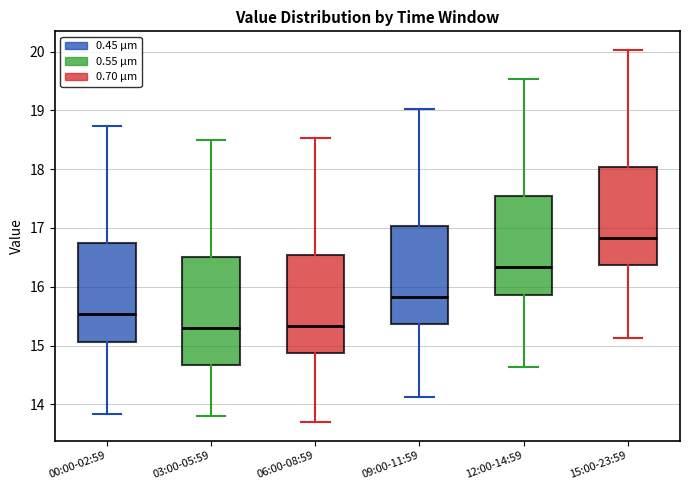

Reading left to right, read every box against the y-axis: the position of its median line, the range the box covers, and the ends of its whiskers. The values are not printed on the chart, so give them approximately, as read against the axis.

00:00-02:59: median 15.5, box 15.1 to 16.7, whiskers 13.8 to 18.7
03:00-05:59: median 15.3, box 14.7 to 16.5, whiskers 13.8 to 18.5
06:00-08:59: median 15.3, box 14.9 to 16.5, whiskers 13.7 to 18.5
09:00-11:59: median 15.8, box 15.4 to 17.0, whiskers 14.1 to 19.0
12:00-14:59: median 16.3, box 15.9 to 17.5, whiskers 14.6 to 19.5
15:00-23:59: median 16.8, box 16.4 to 18.0, whiskers 15.1 to 20.0